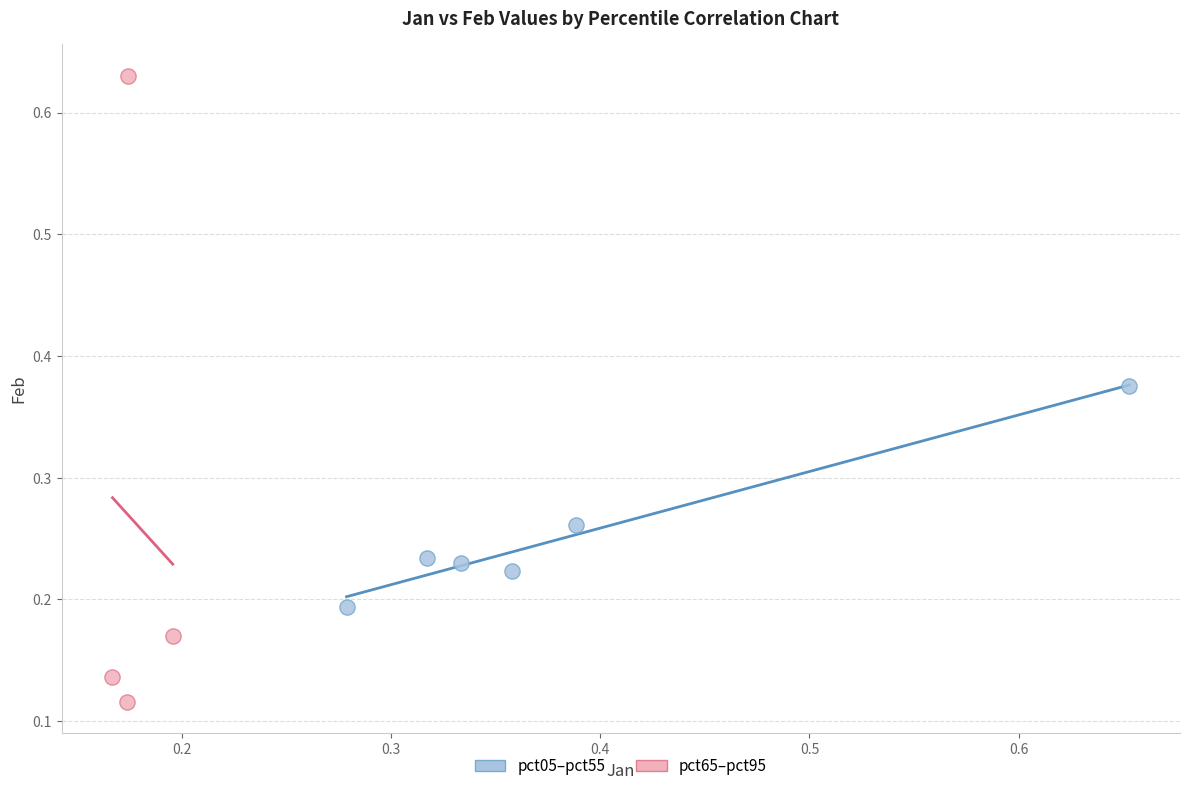

What are all the series names shown in the legend?

pct05–pct55, pct65–pct95